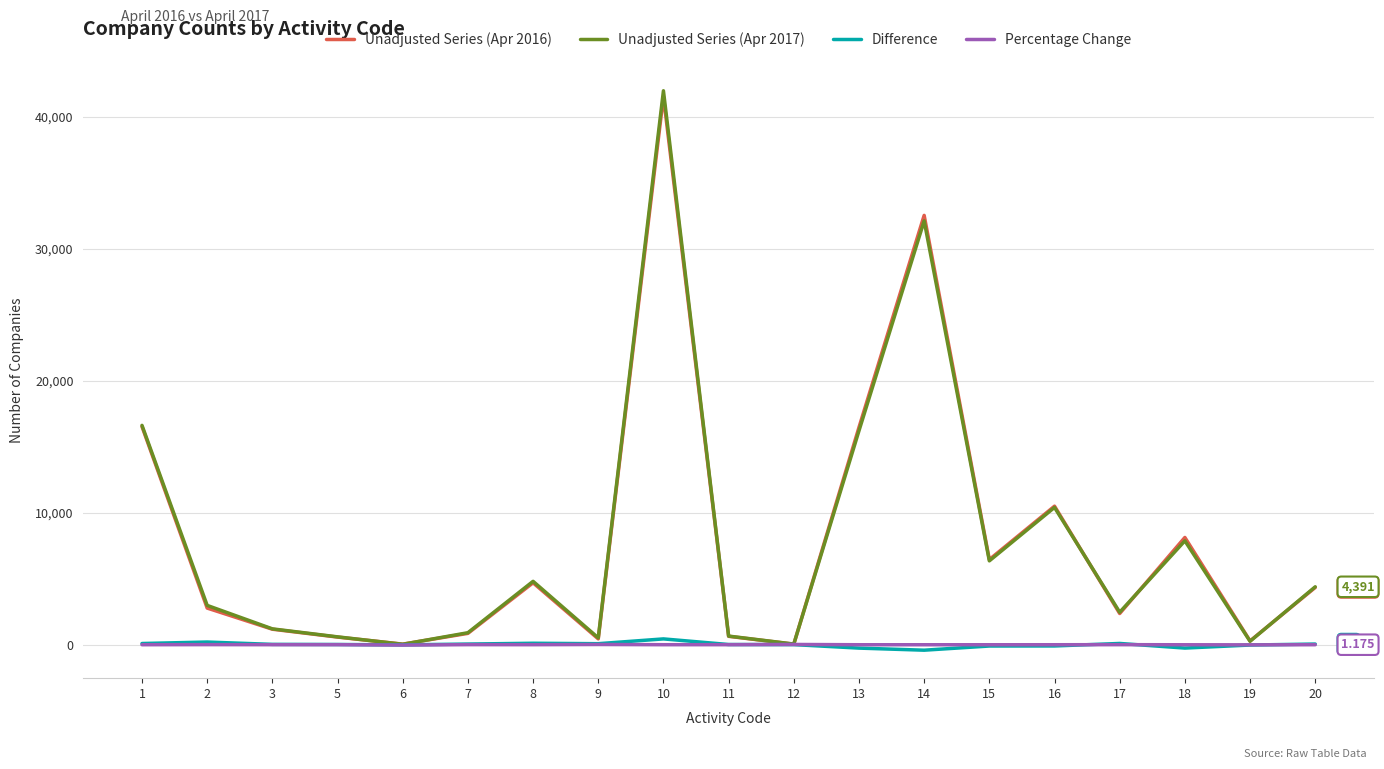

Is the value of Unadjusted Series (Apr 2016) at 3 greater than the value of Unadjusted Series (Apr 2017) at 15?

No